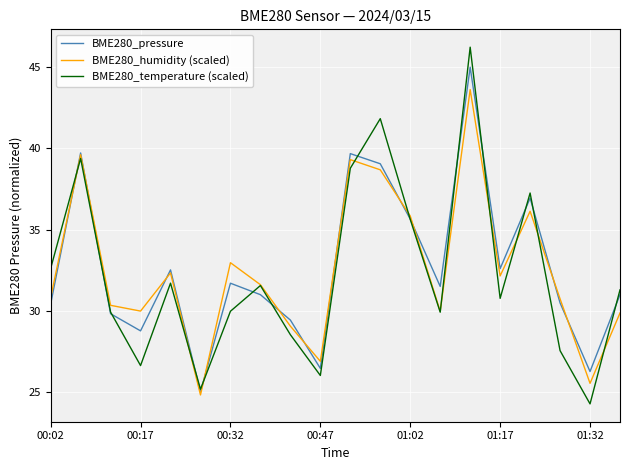

What is the minimum value for BME280_humidity (scaled)?

24.8